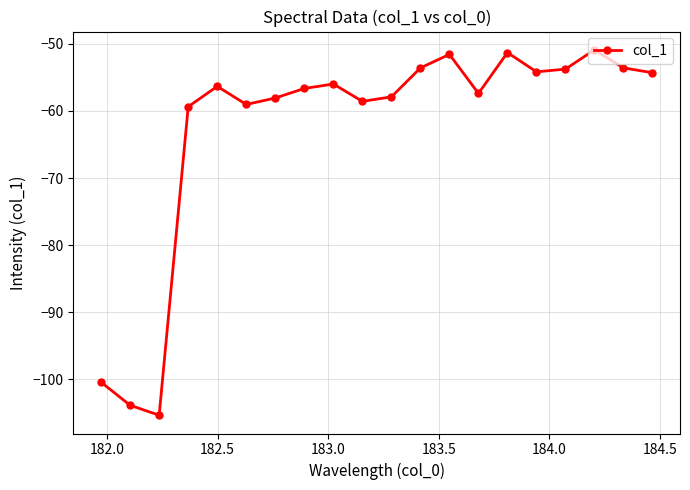

What is the value of the 12th point from the left?

-53.6